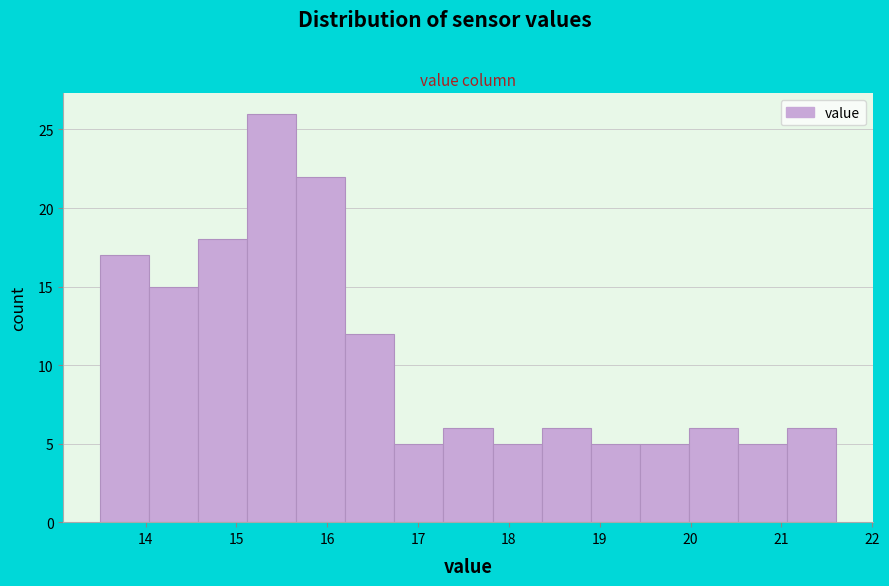

Over which range of the x-axis is the bar tallest?

15.12 to 15.66